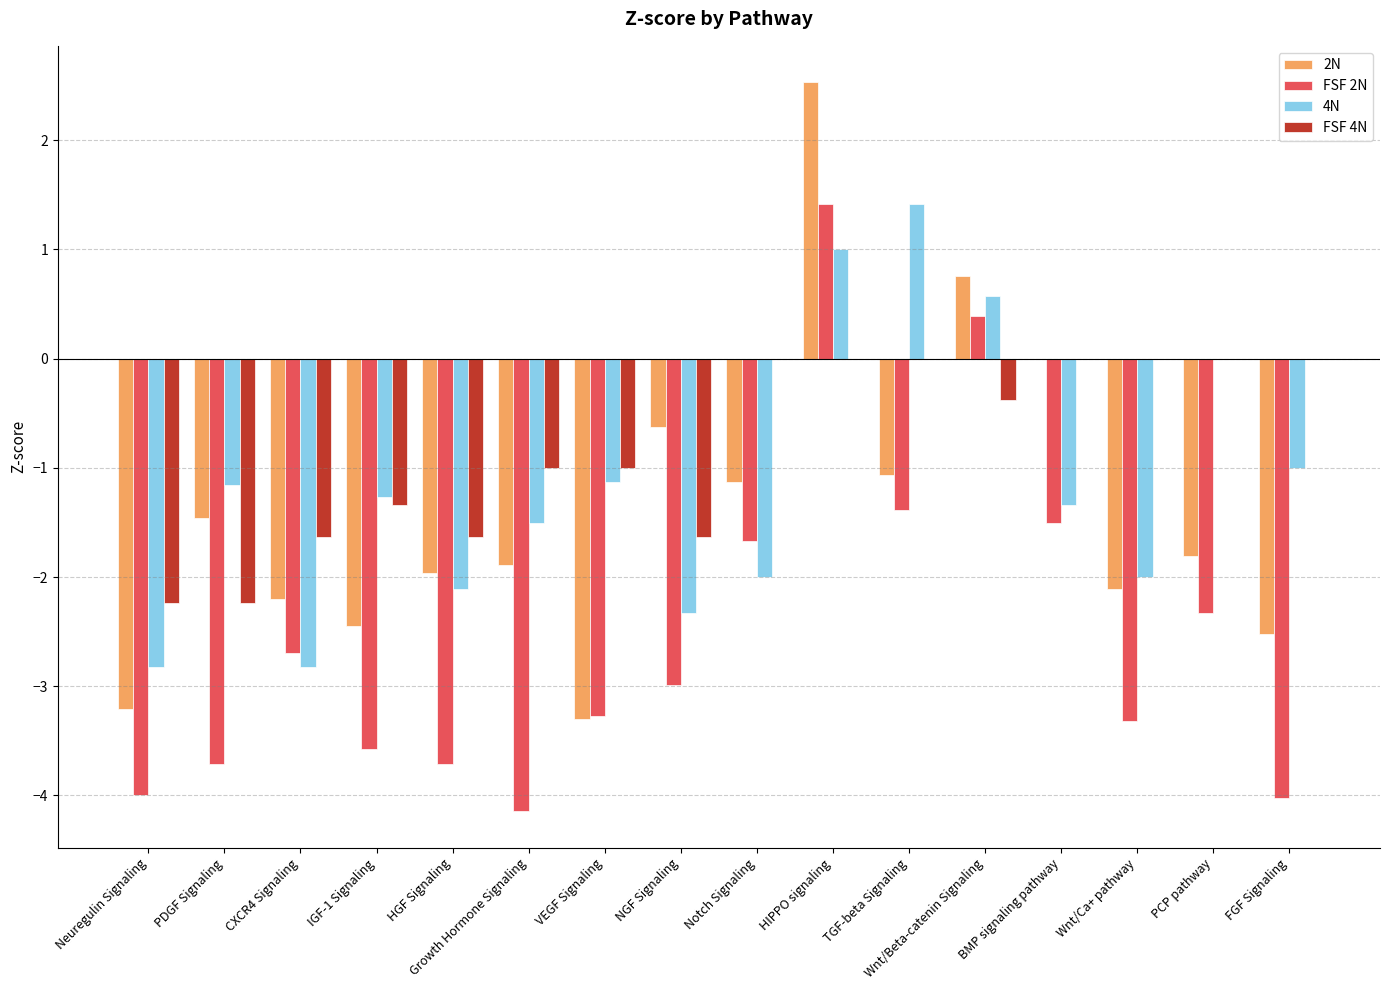

At which label does FSF 2N first exceed -2?

Notch Signaling